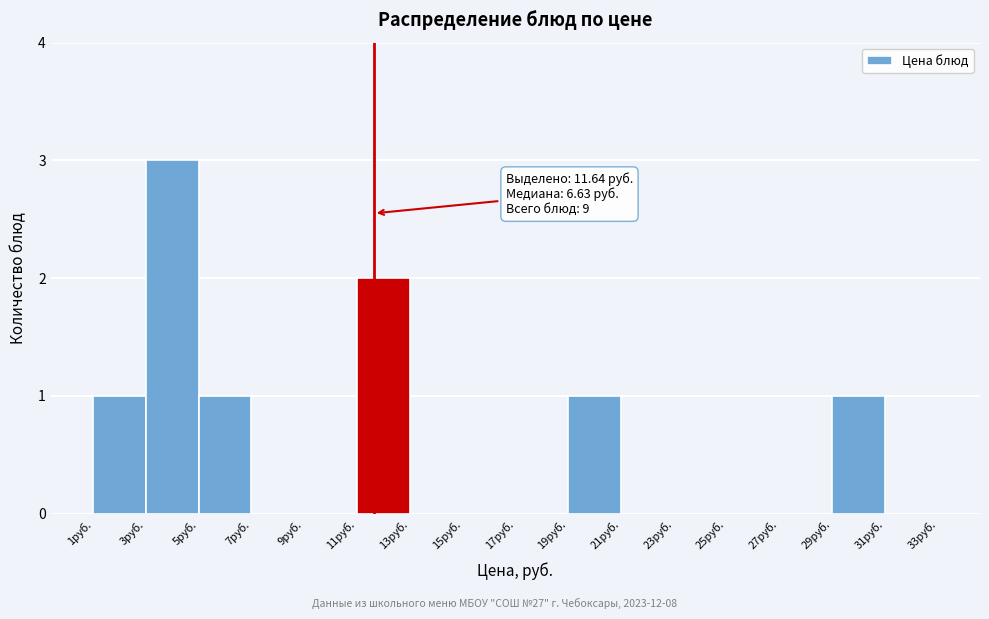

Over which range of the x-axis is the bar tallest?

3 to 5